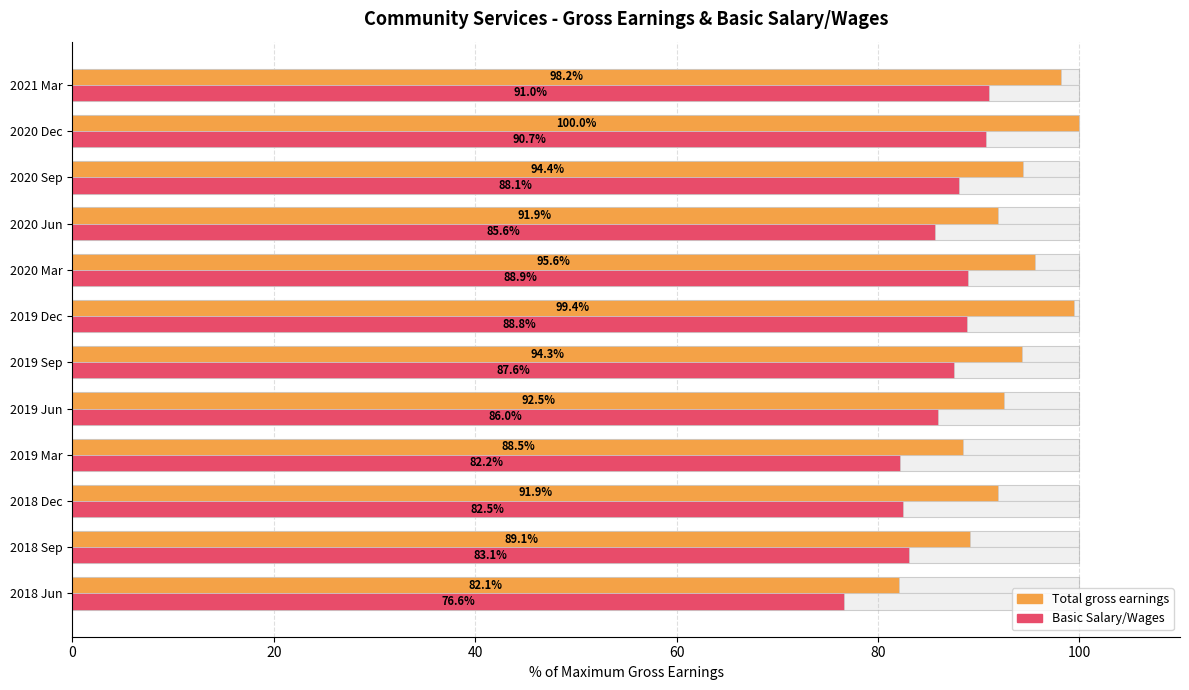

What is the sum of all Basic Salary/Wages values?

1031.1